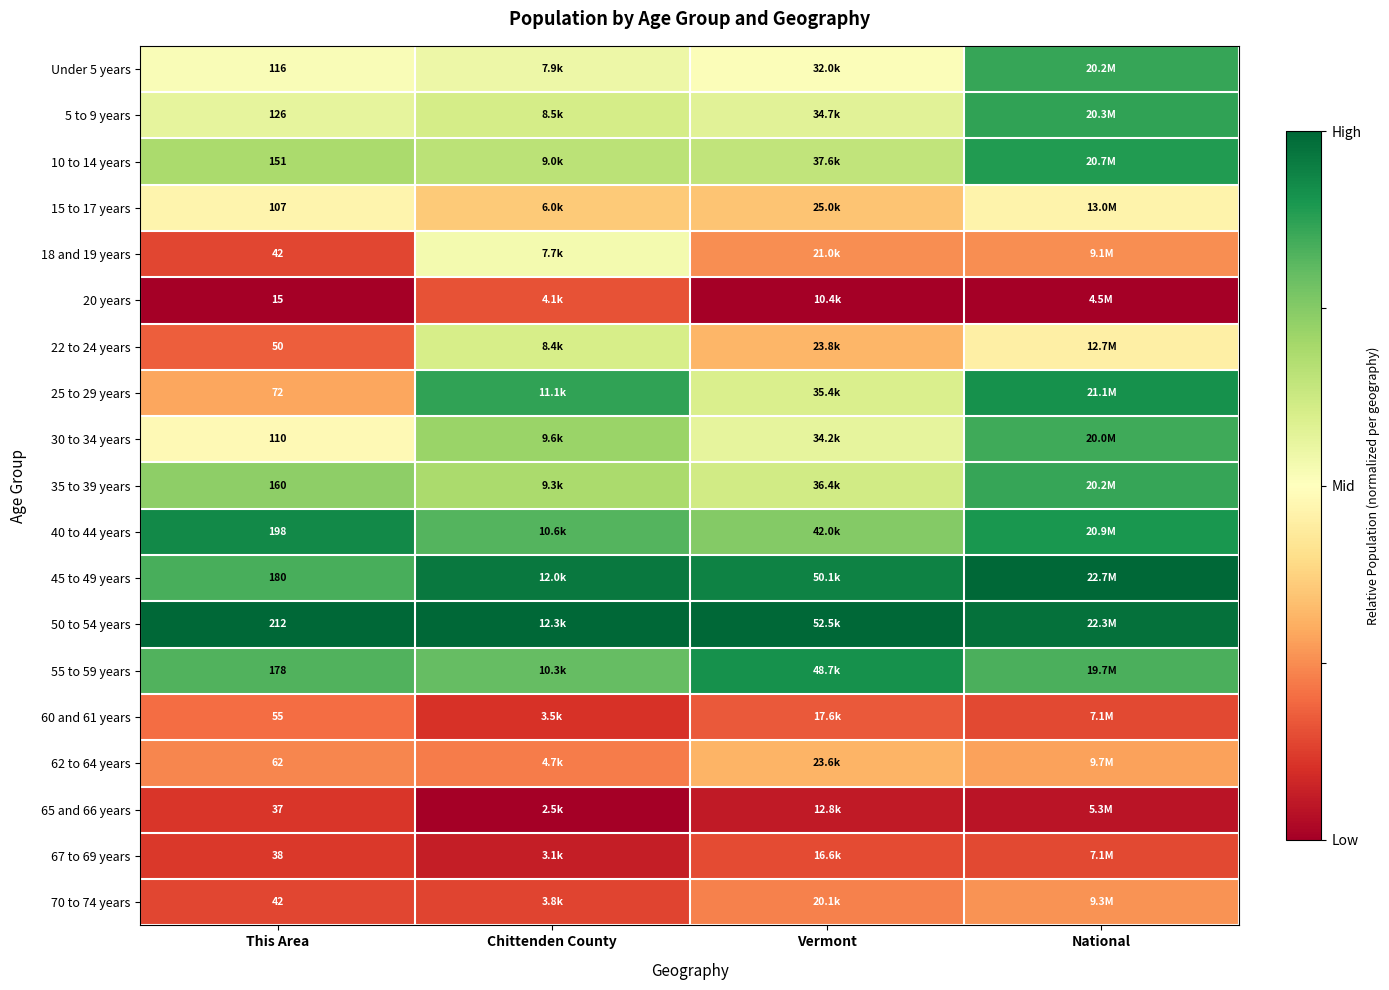

How many categories are shown in the chart?

4